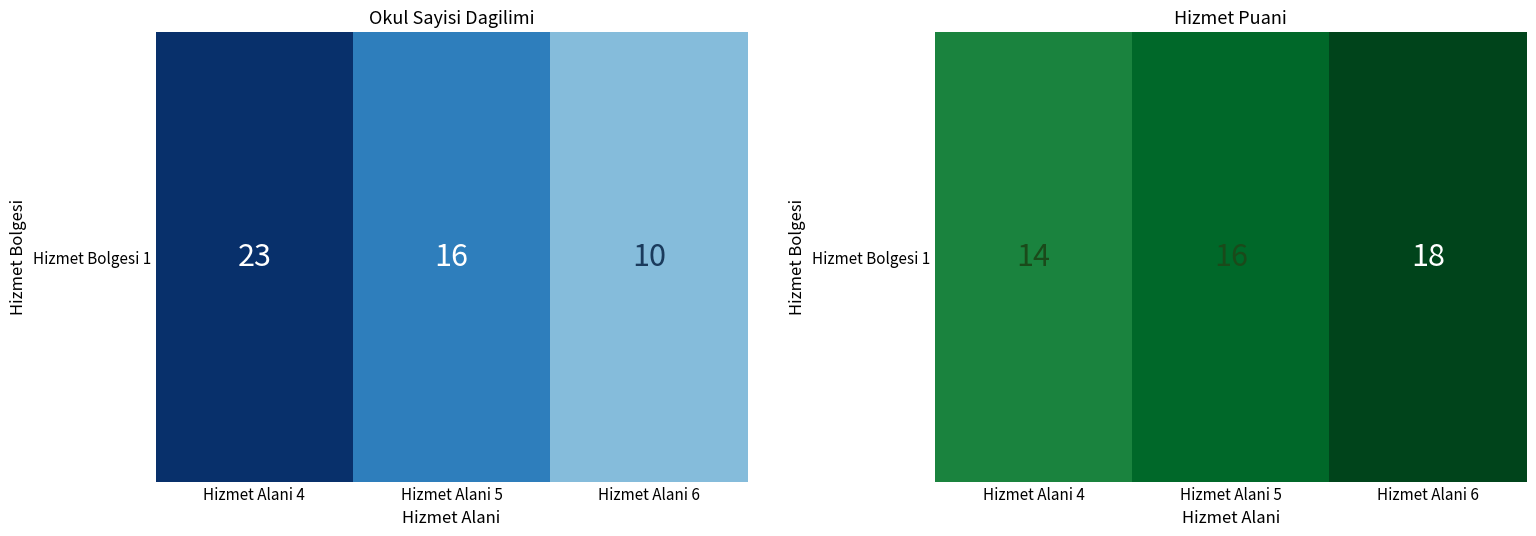

The value at Hizmet Alani 6 is 18. True or false?

True